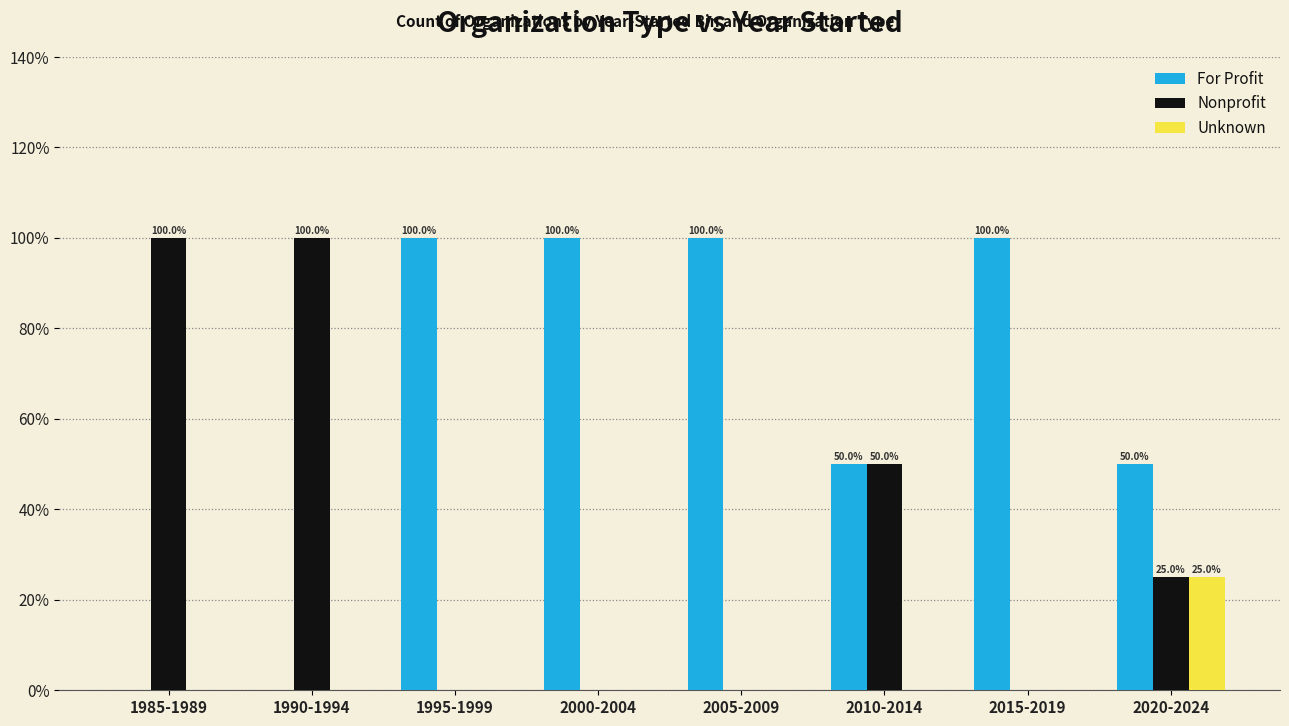

Is the value of For Profit at 2015-2019 greater than the value of Nonprofit at 2015-2019?

Yes